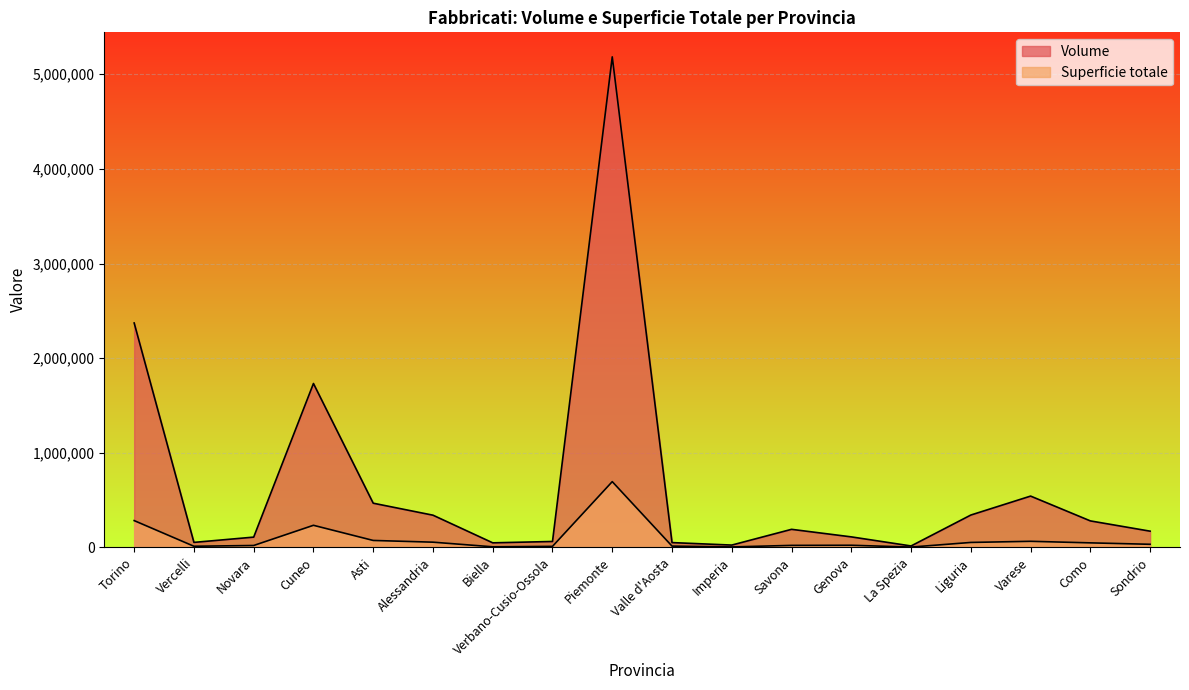

How many lines are shown in the chart?

2